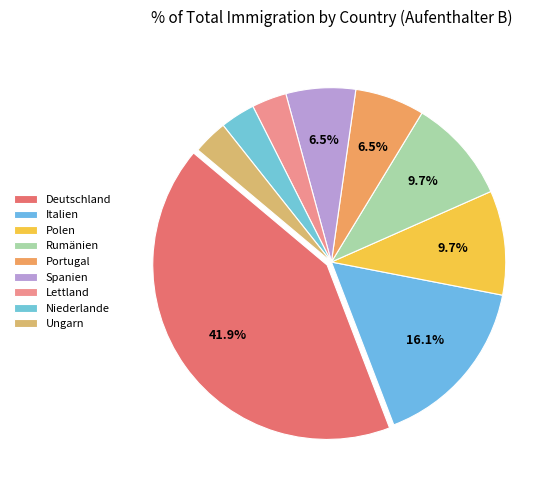

What is the change in value from Rumänien to Lettland?

-2